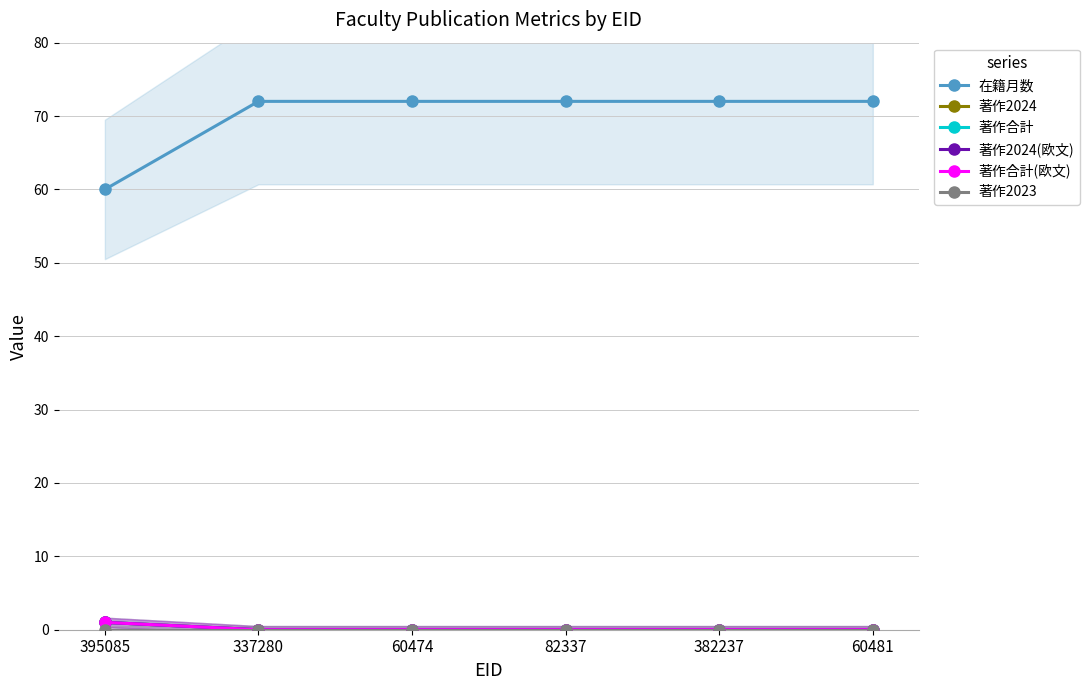

What is the difference between the maximum and second lowest values in the 著作2024 series?

1